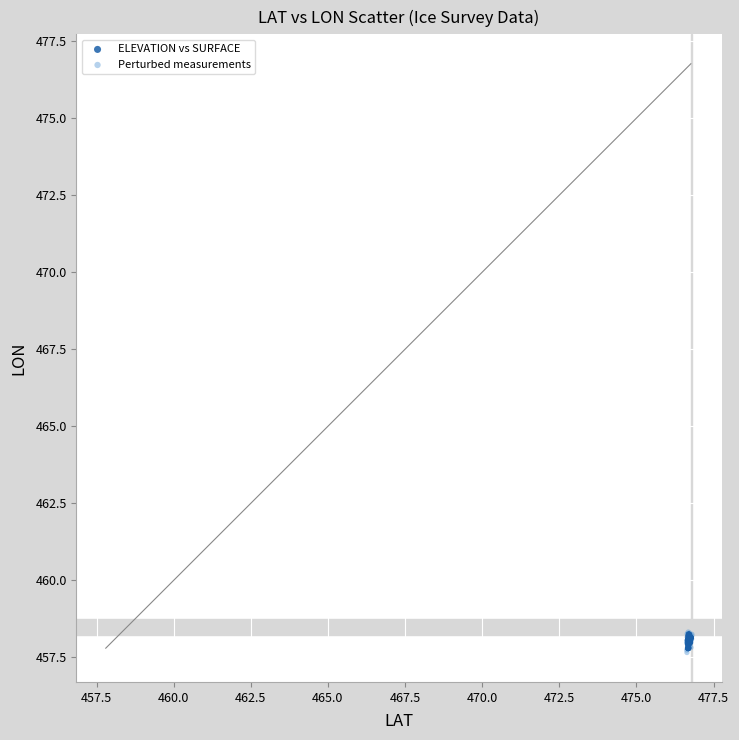

What are all the series names shown in the legend?

ELEVATION vs SURFACE, Perturbed measurements